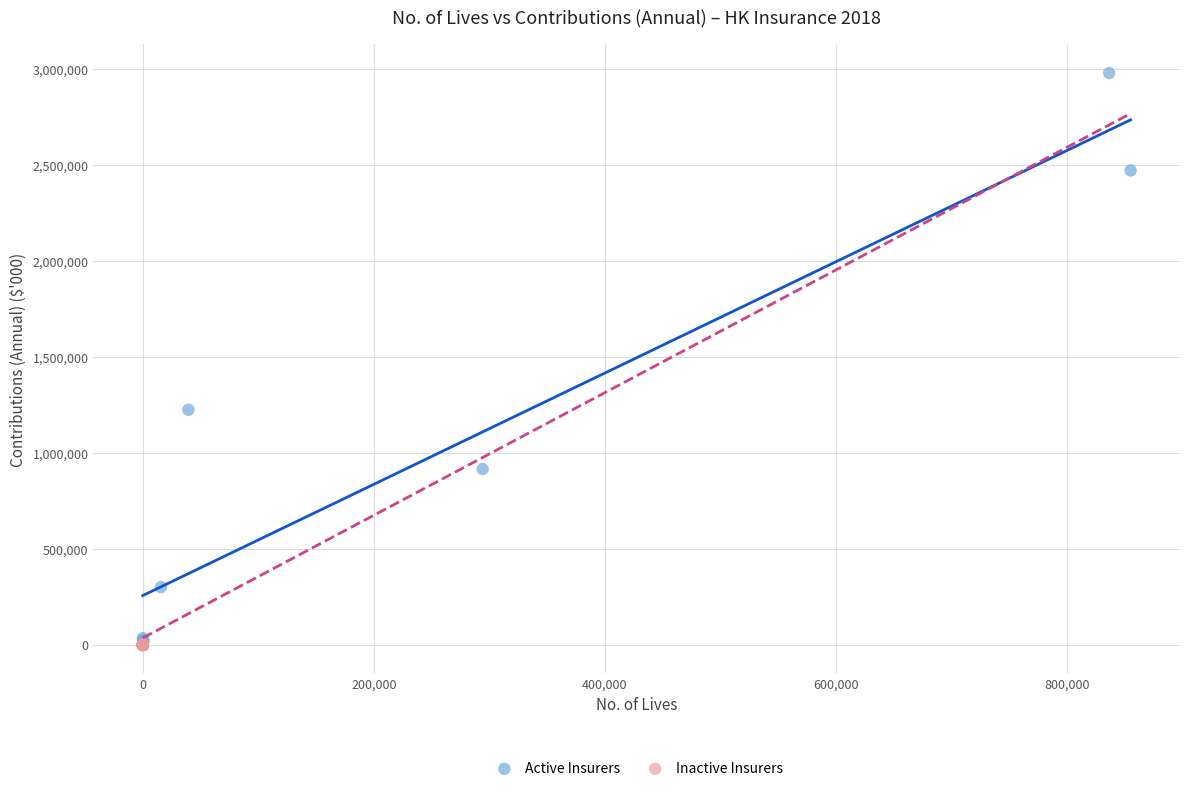

Which series reaches the maximum Y coordinate?

Active Insurers